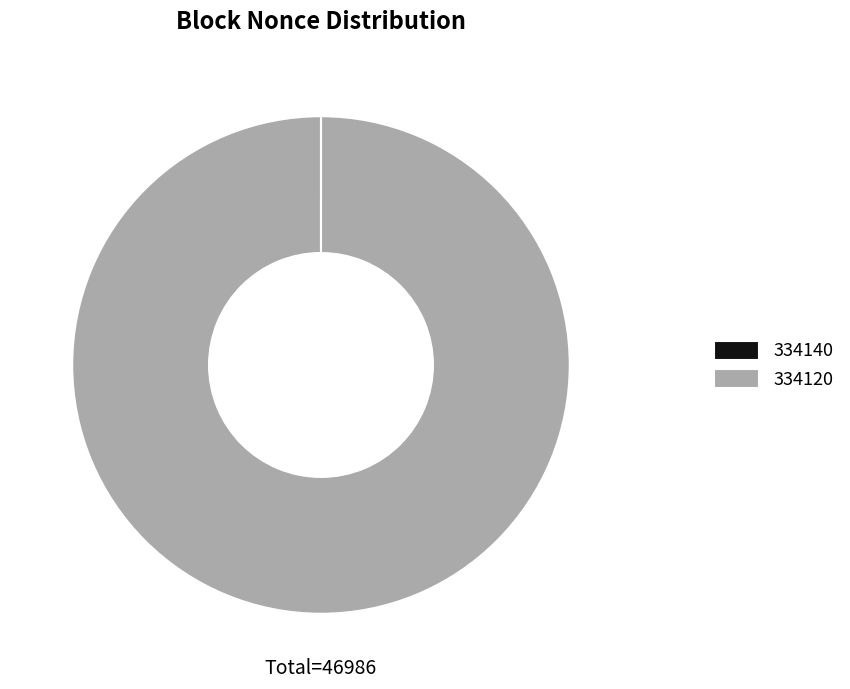

Does 334120 represent more than half of the total?

Yes